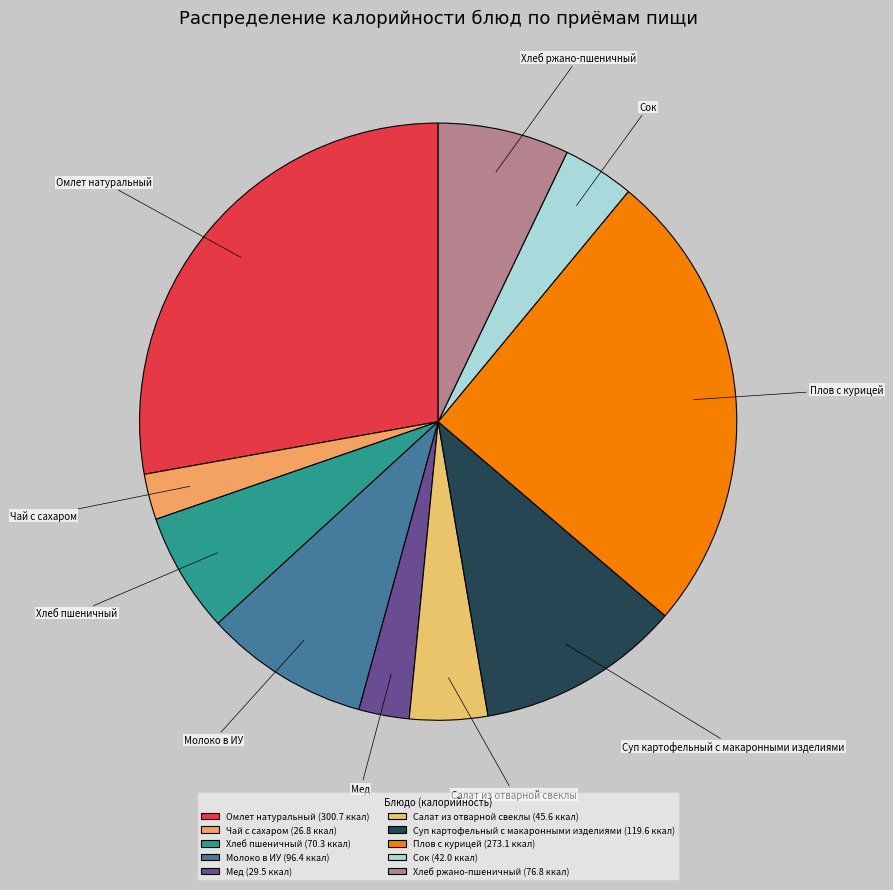

True or false: Хлеб пшеничный accounts for 7% of the total.

True